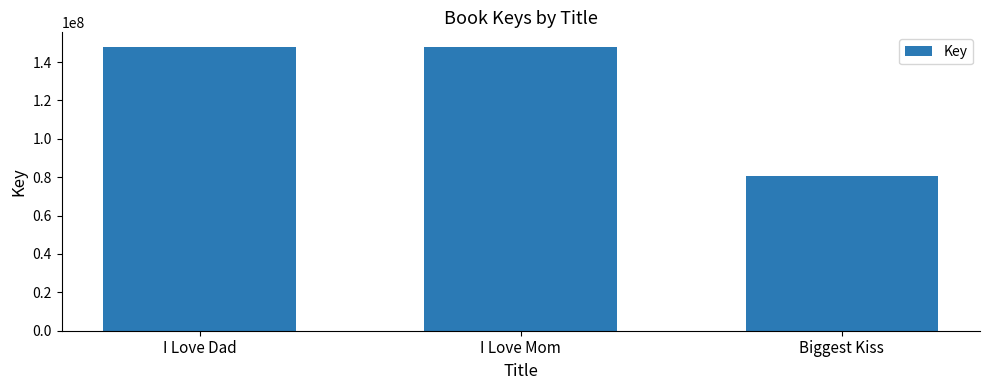

What is the difference between the values at I Love Dad and I Love Mom?

1839